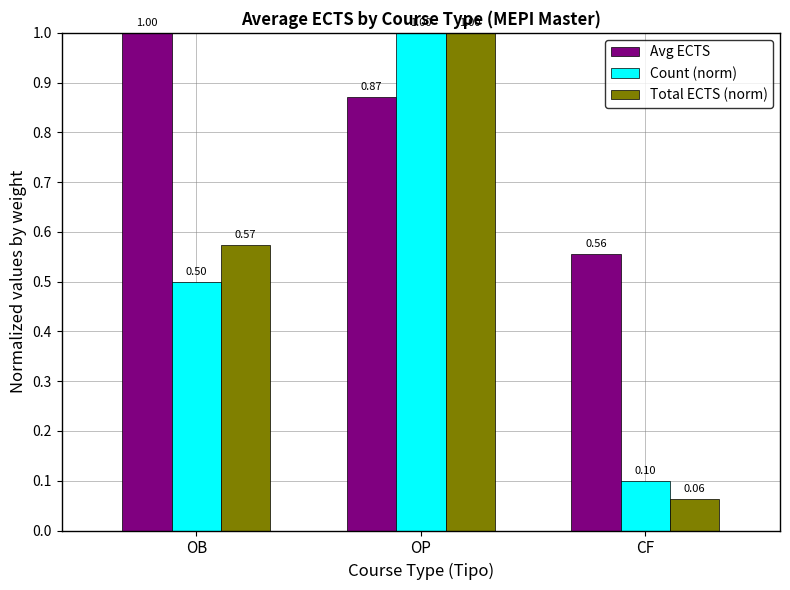

Which series has the largest total across all categories?

Avg ECTS